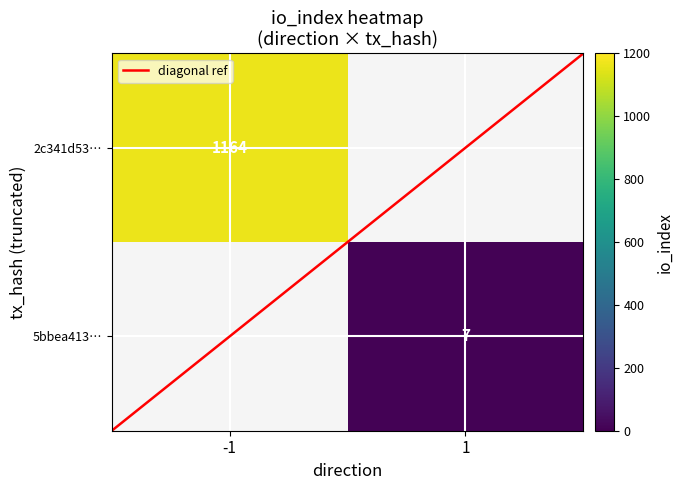

Count the number of data series in this chart.

3